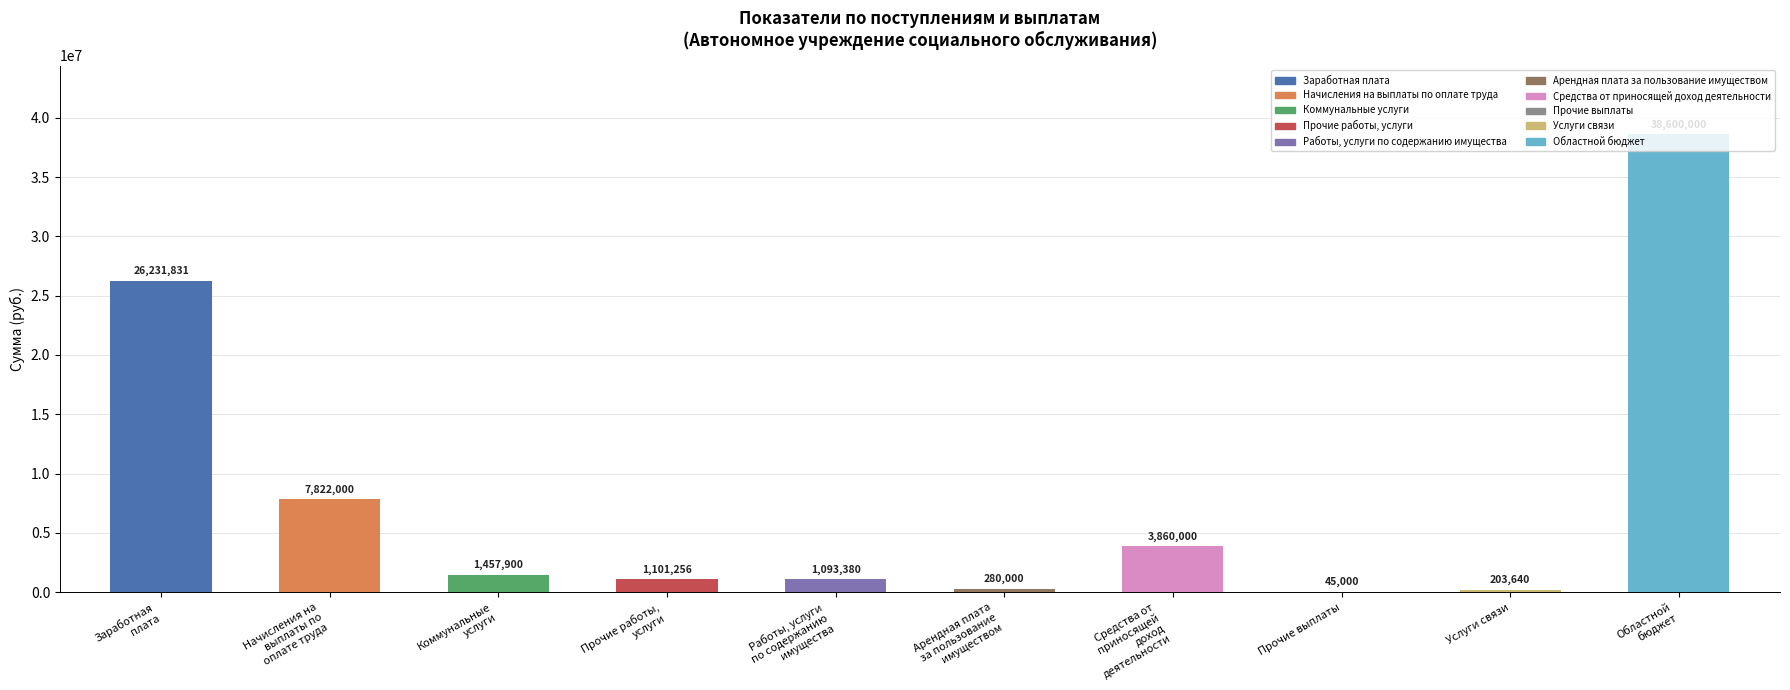

Reading right to left, extract all data points from this chart.

38600000	203640	45000	3860000	280000	1093380	1101256	1457900	7822000	26231831